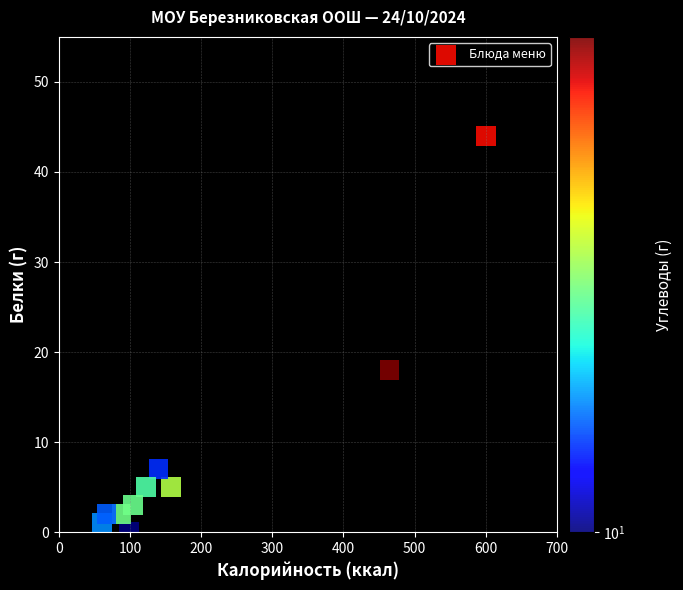

What Y value in the scatter plot is closest to 22?

18